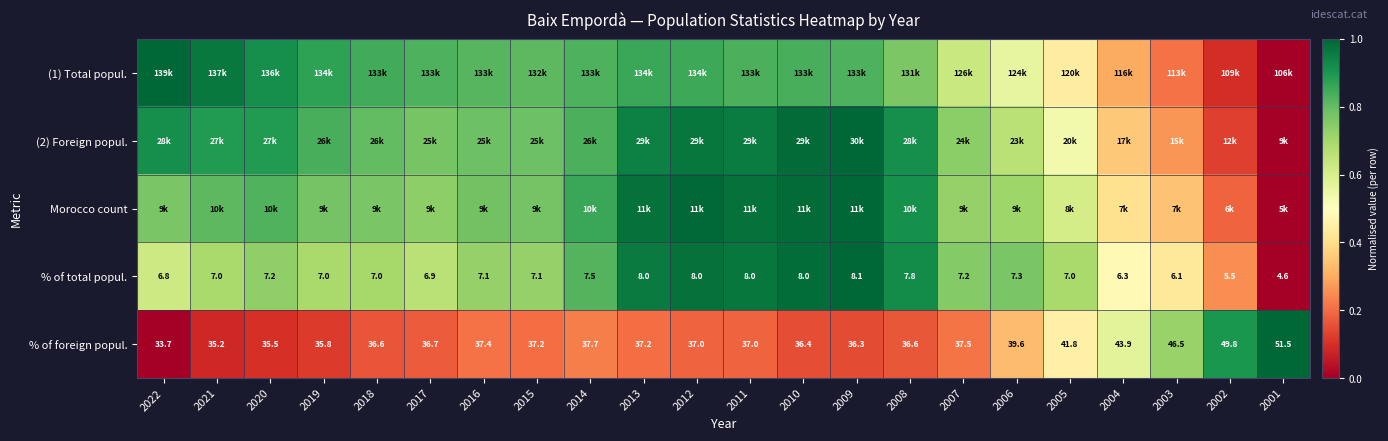

At which category is the sum across all series the highest?

2012